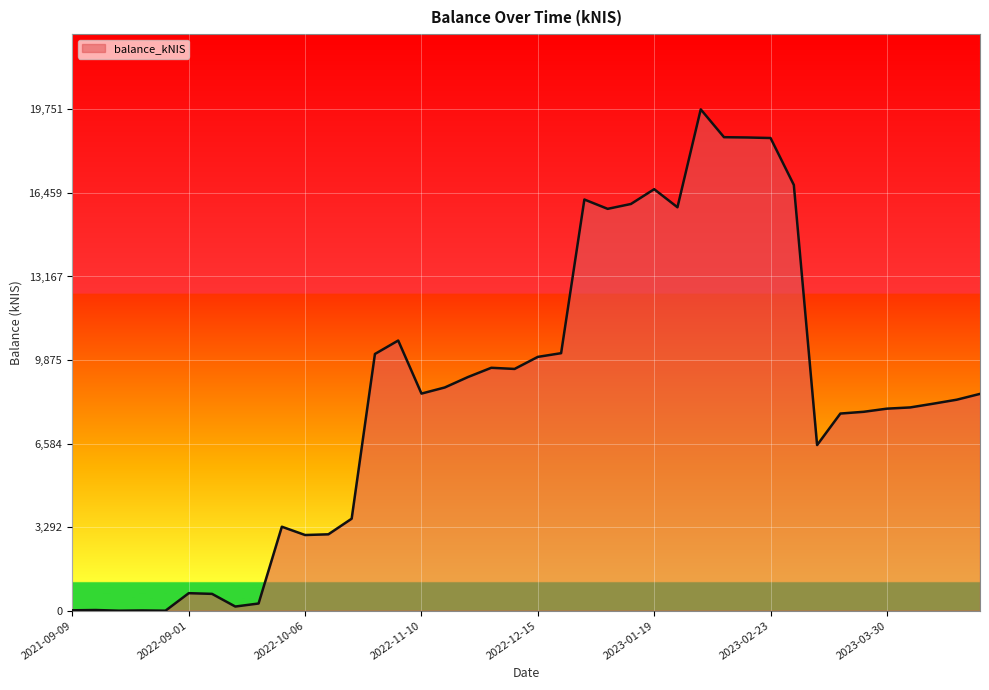

What is the maximum value shown in the chart?

19750.9